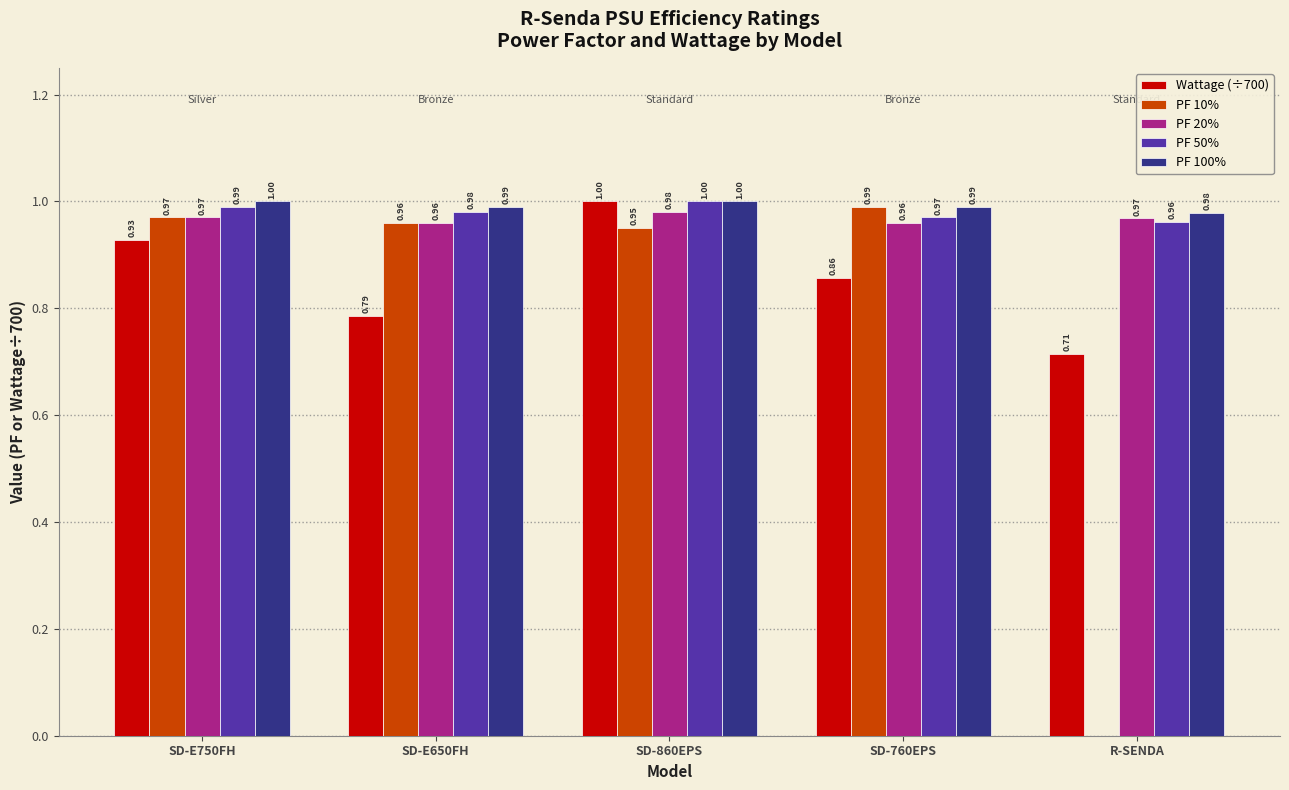

Is the value of PF 10% at SD-860EPS greater than the value of PF 50% at SD-760EPS?

No